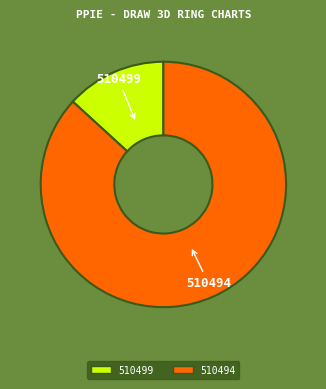

Which slice is the largest?

510494